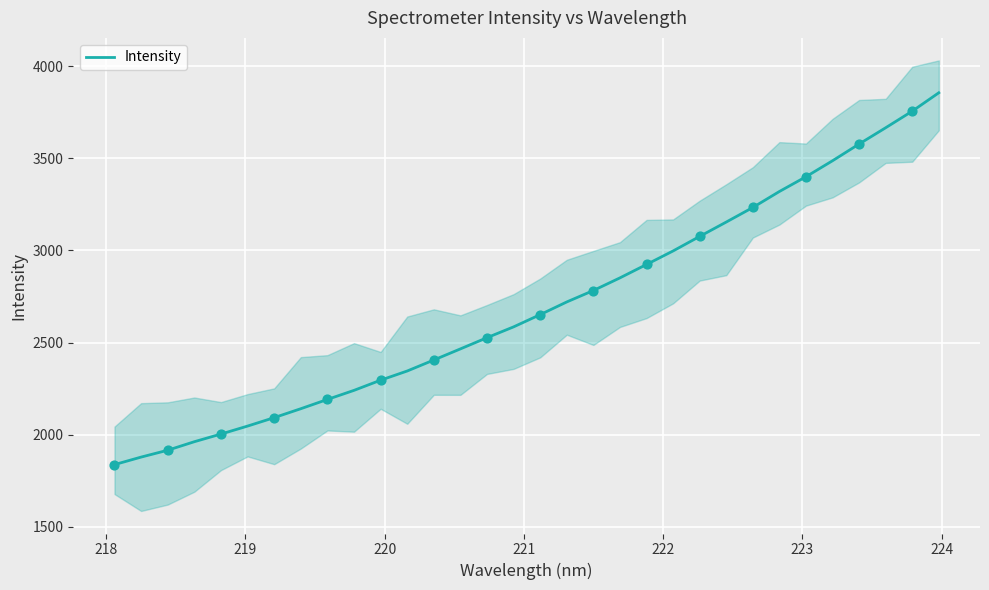

What is the lowest value of the Intensity series?

1837.9